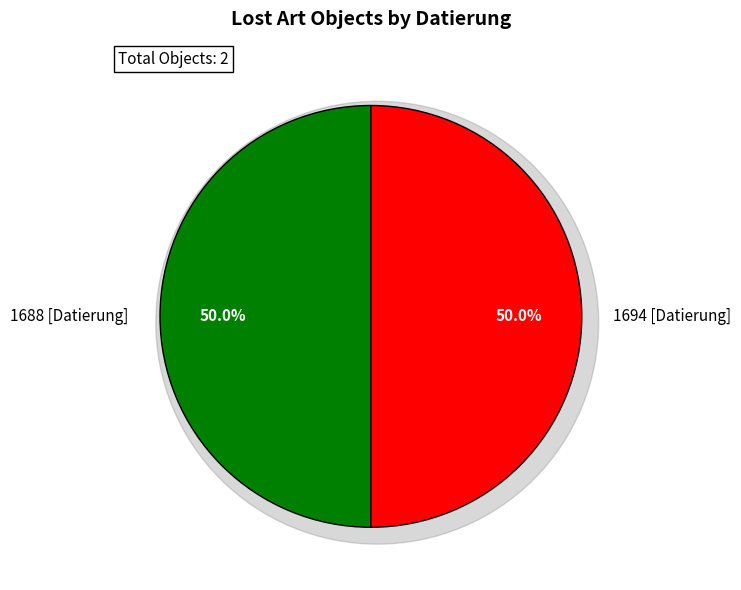

Rank the categories by value from highest to lowest.

1694 [Datierung], 1688 [Datierung]